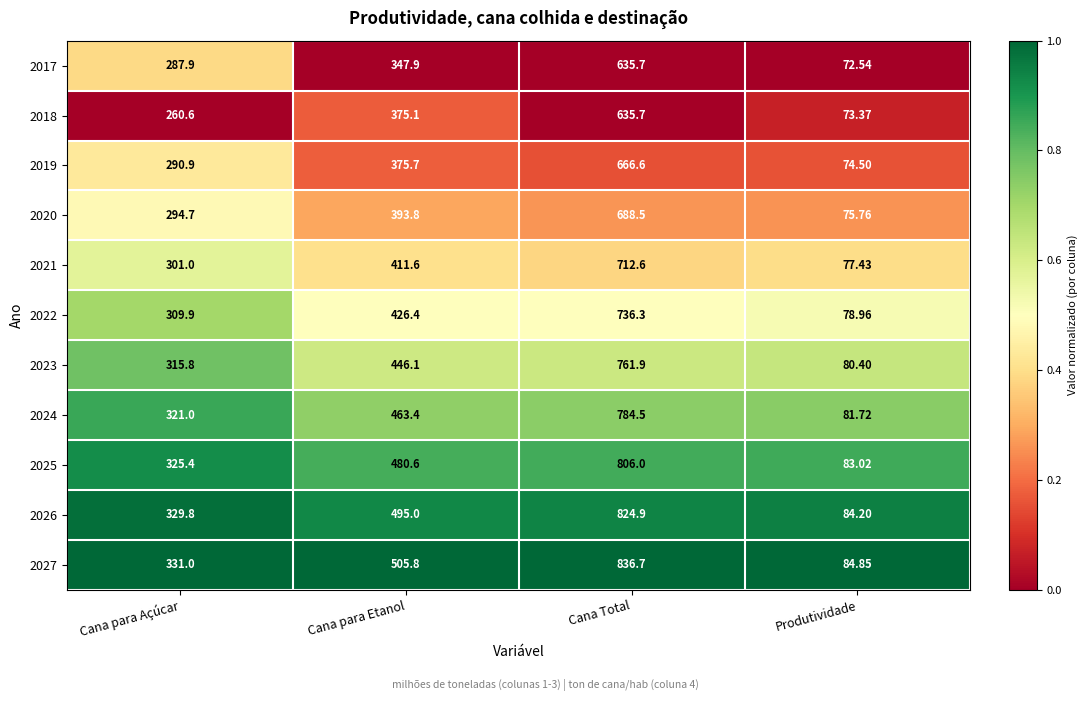

List the labels in order of 2023 value, largest first.

Cana Total, Cana para Etanol, Cana para Açúcar, Produtividade